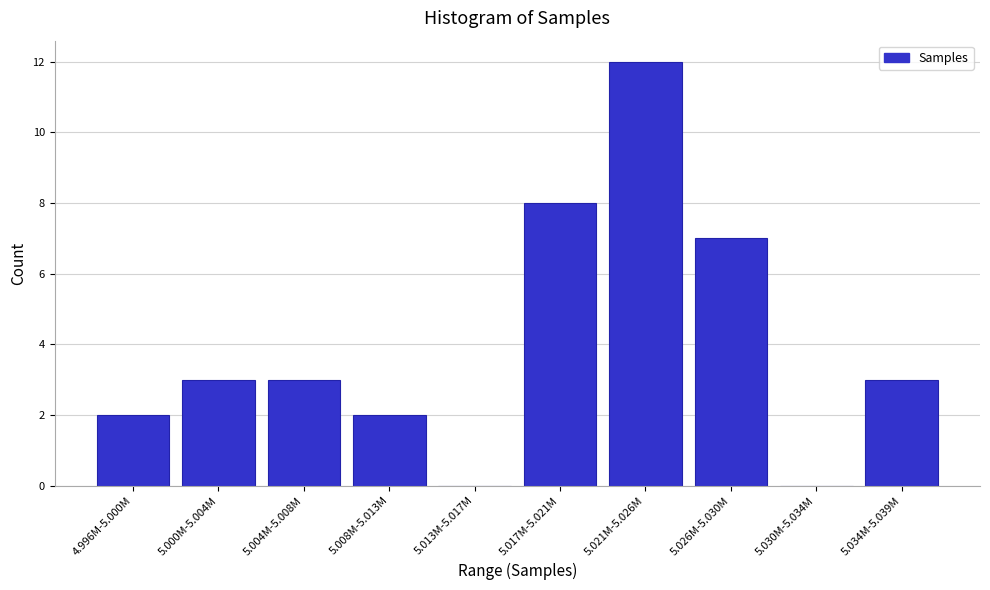

Reading left to right, list all the values displayed in this chart.

4.996M-5.000M=2	5.000M-5.004M=3	5.004M-5.008M=3	5.008M-5.013M=2	5.013M-5.017M=0	5.017M-5.021M=8	5.021M-5.026M=12	5.026M-5.030M=7	5.030M-5.034M=0	5.034M-5.039M=3